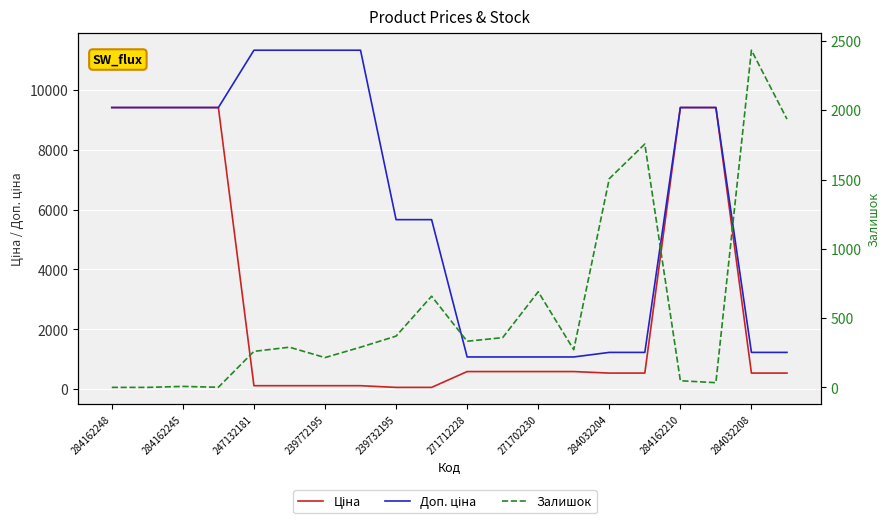

Reading left to right, extract all data points from this chart.

Ціна: 9416.9	9416.9	9416.9	9416.9	113.3	113.3	113.3	113.3	56.7	56.7	586.0	586.0	586.0	586.0	535.4	535.4	9416.9	9416.9	535.4	535.4
Доп. ціна: 9416.9	9416.9	9416.9	9416.9	11334.0	11334.0	11334.0	11334.0	5667.0	5667.0	1074.5	1074.5	1074.5	1074.5	1227.2	1227.2	9416.9	9416.9	1227.2	1227.2
Залишок: 0.0	0.0	7.0	1.0	260.0	290.0	215.0	290.0	370.0	658.0	333.0	359.0	690.0	272.0	1506.0	1756.0	48.0	34.0	2433.0	1936.0